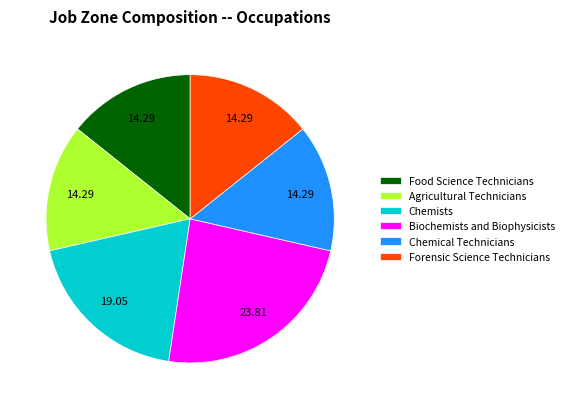

Which slice is the largest?

Biochemists and Biophysicists